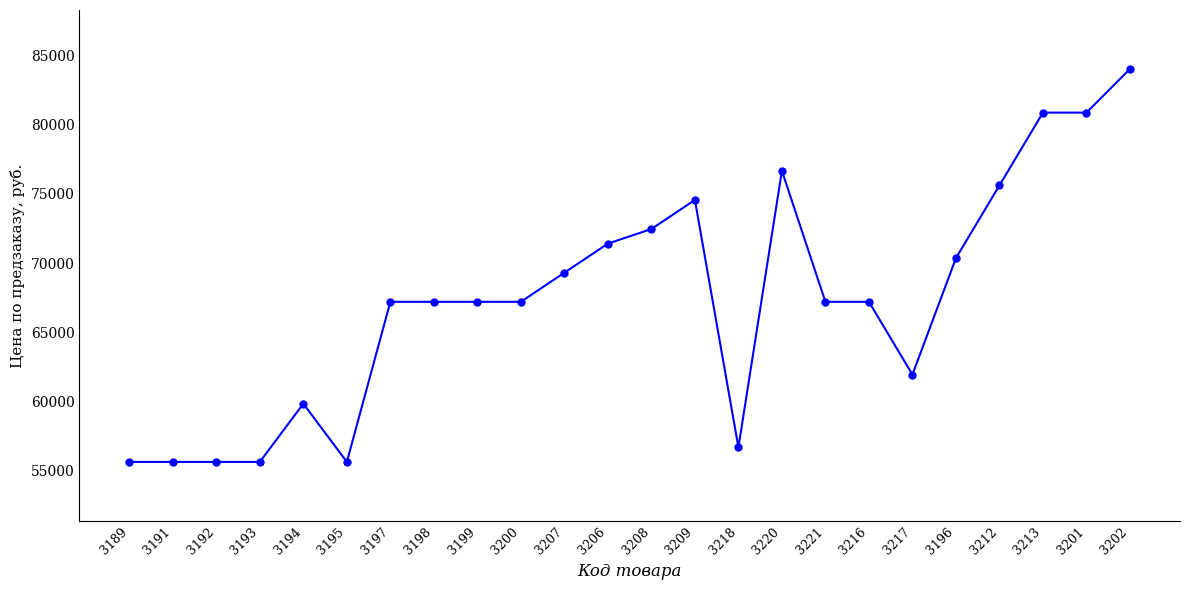

Between 3206 and 3191, which is larger?

3206